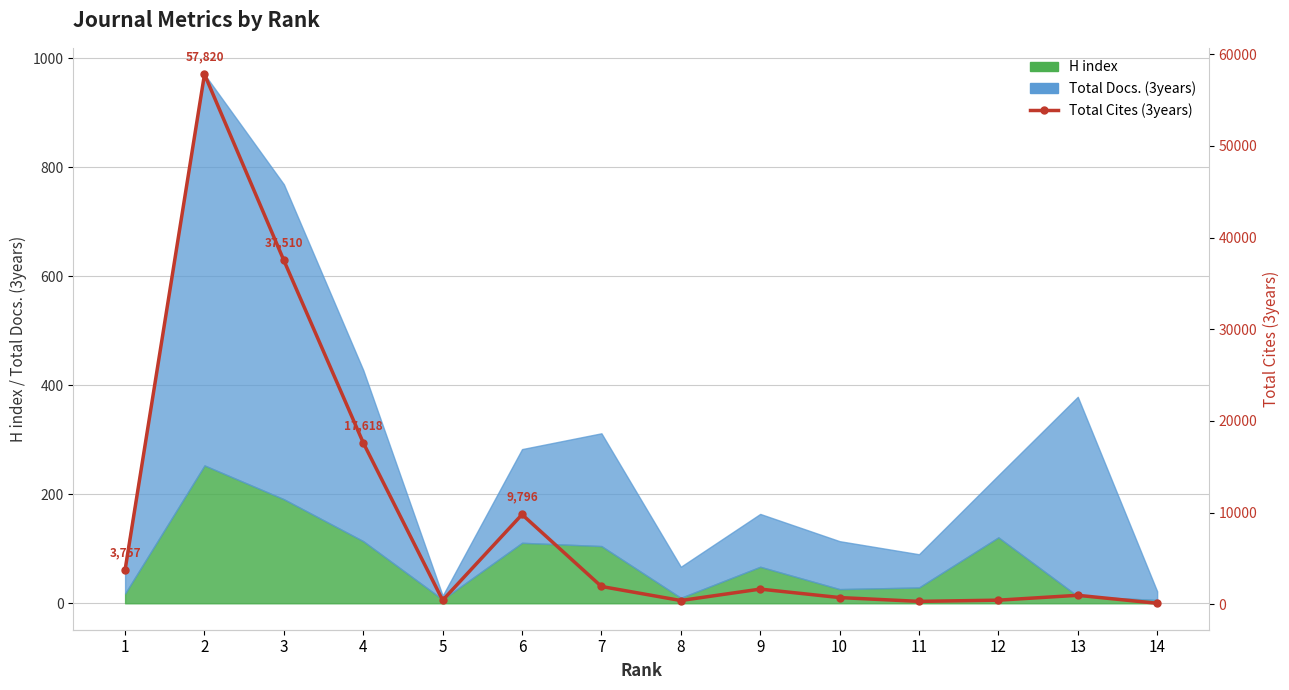

At which category does the data reach its first local peak?

2